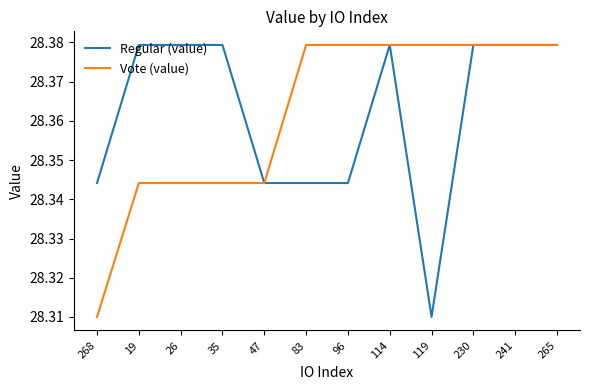

Is it true that Vote (value) equals 38.4 at 35?

False